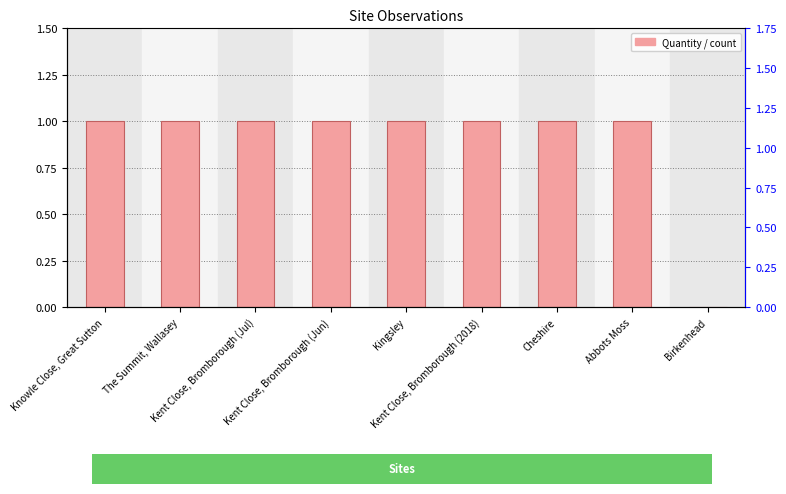

List the labels in order of value, largest first.

Knowle Close, Great Sutton, The Summit, Wallasey, Kent Close, Bromborough (Jul), Kent Close, Bromborough (Jun), Kingsley, Kent Close, Bromborough (2018), Cheshire, Abbots Moss, Birkenhead